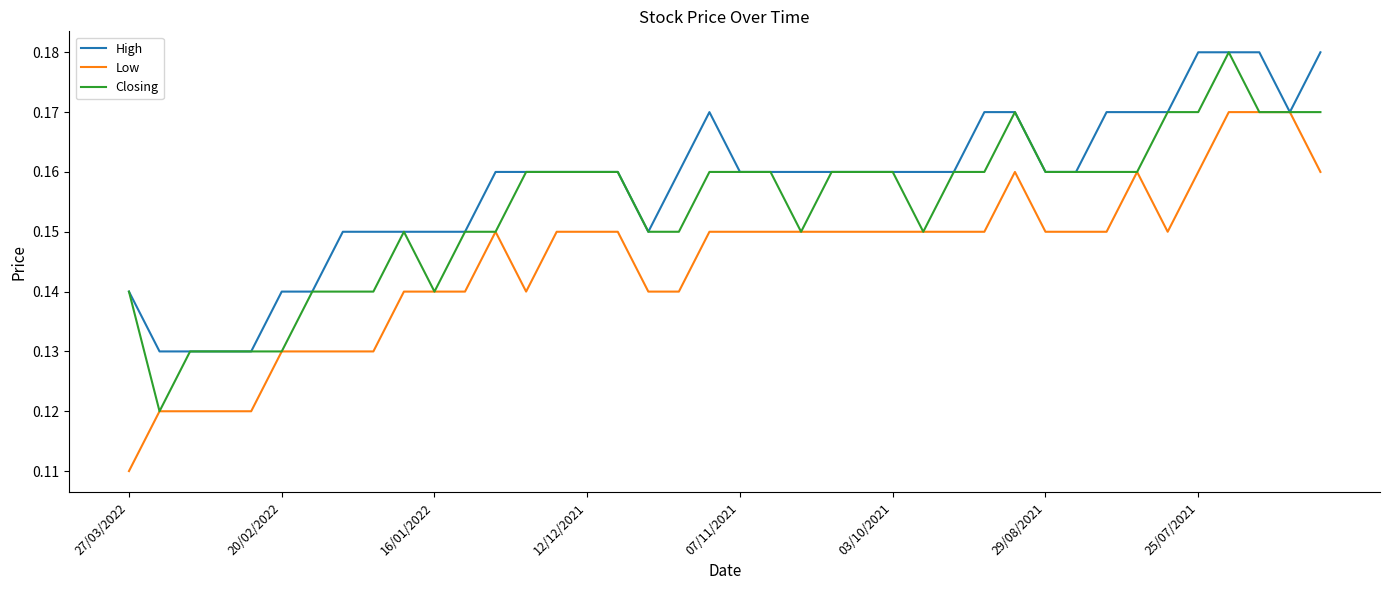

Rank the series by their average value, from lowest to highest.

Low, Closing, High